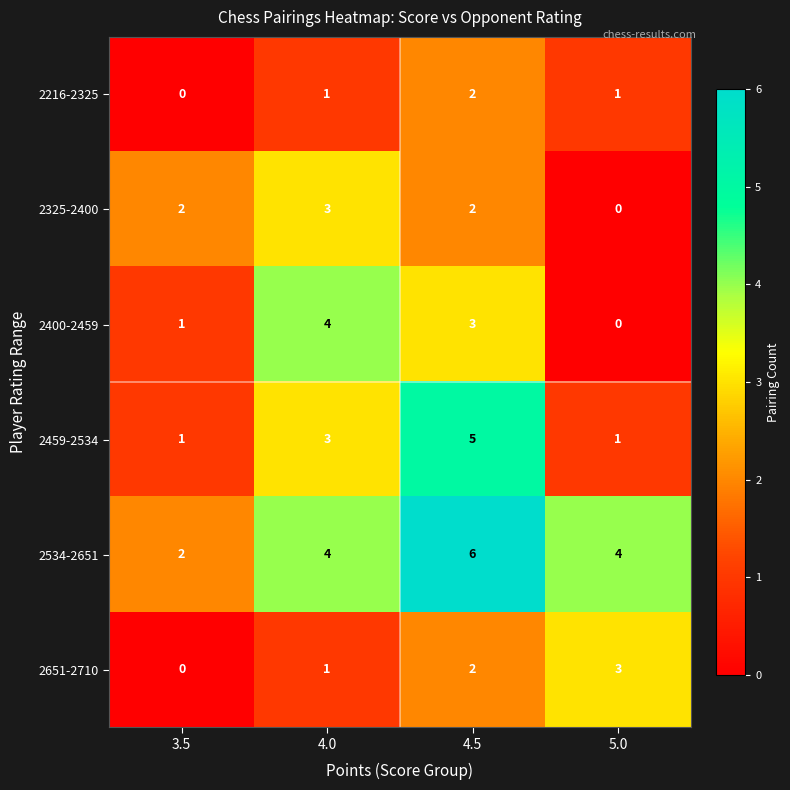

How many 2325-2400 values are between 2 and 3?

3